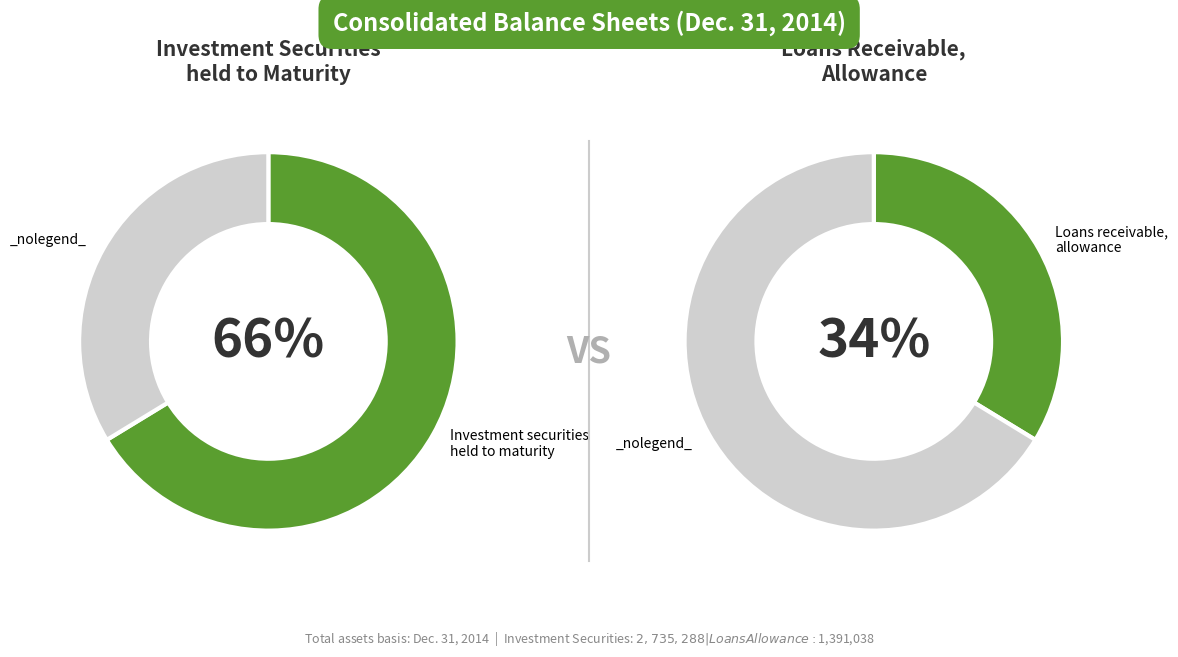

Is Investment securities held to maturity the majority of the pie?

Yes